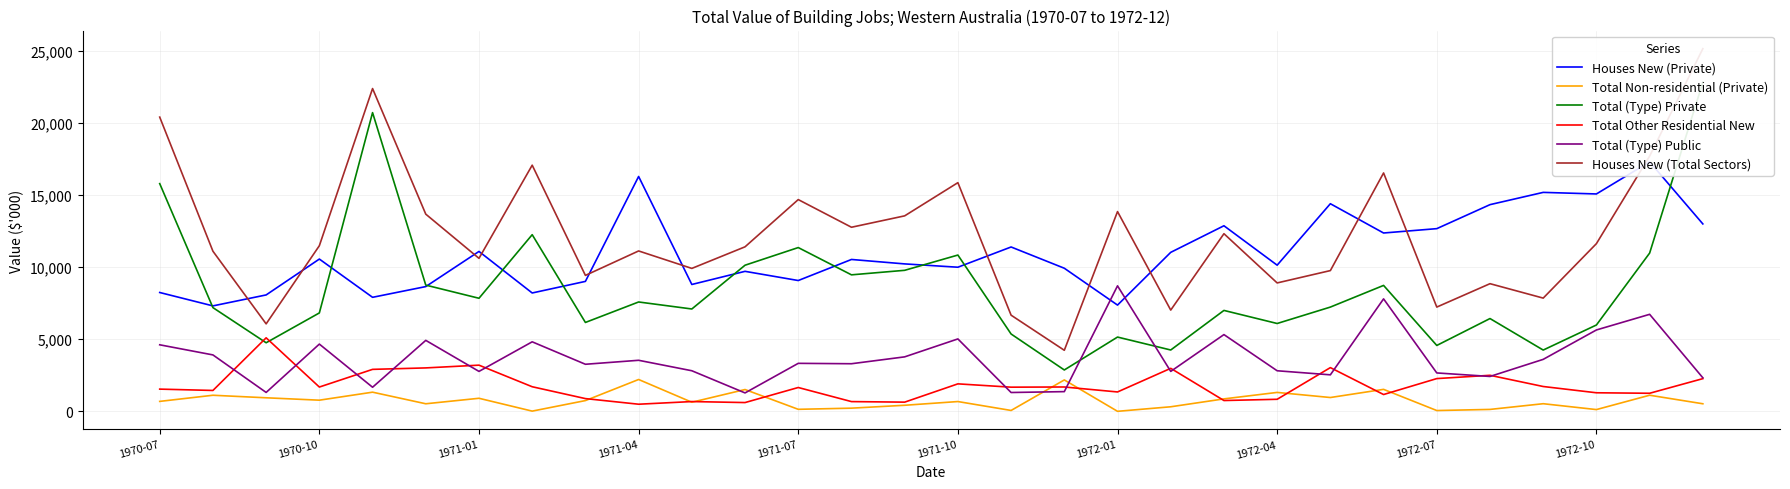

What are all the series names shown in the legend?

Houses New (Private), Total Non-residential (Private), Total (Type) Private, Total Other Residential New, Total (Type) Public, Houses New (Total Sectors)